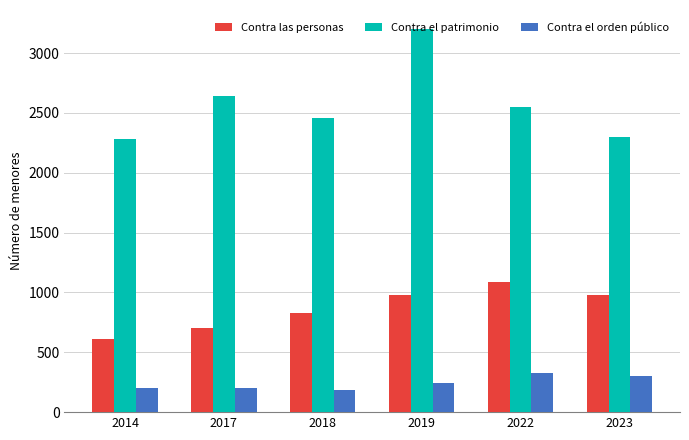

What is the difference between the second highest and minimum values in the Contra el patrimonio series?

357